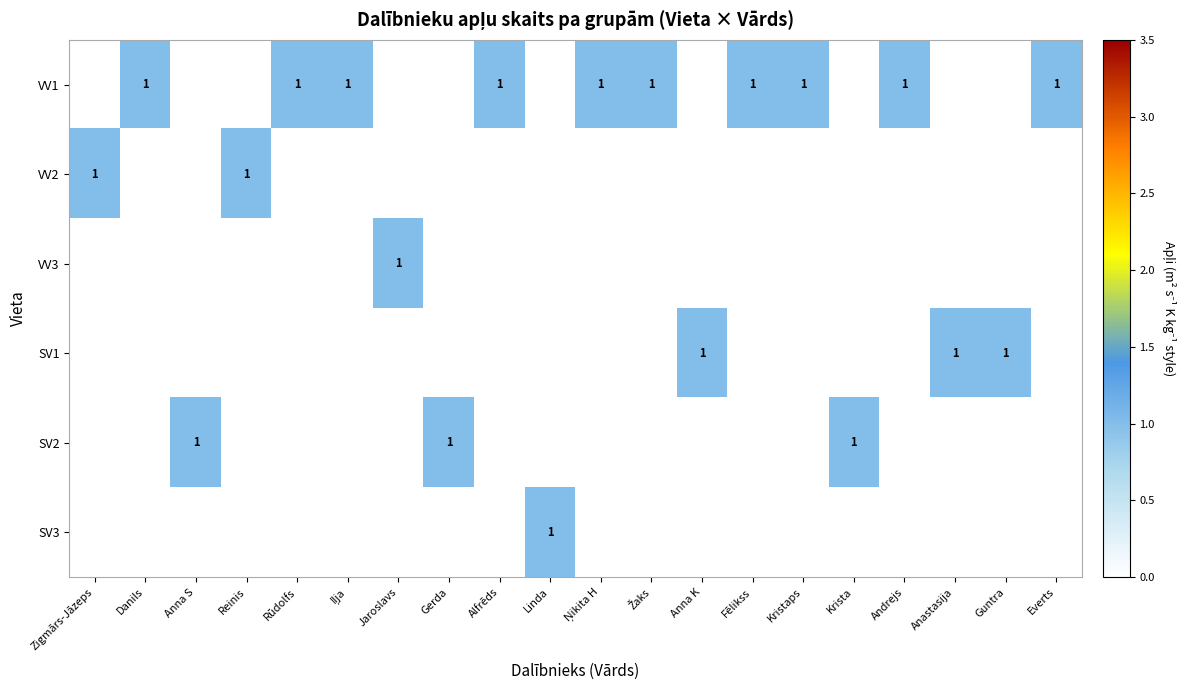

The VV2 series shows 0 at Danils. True or false?

True